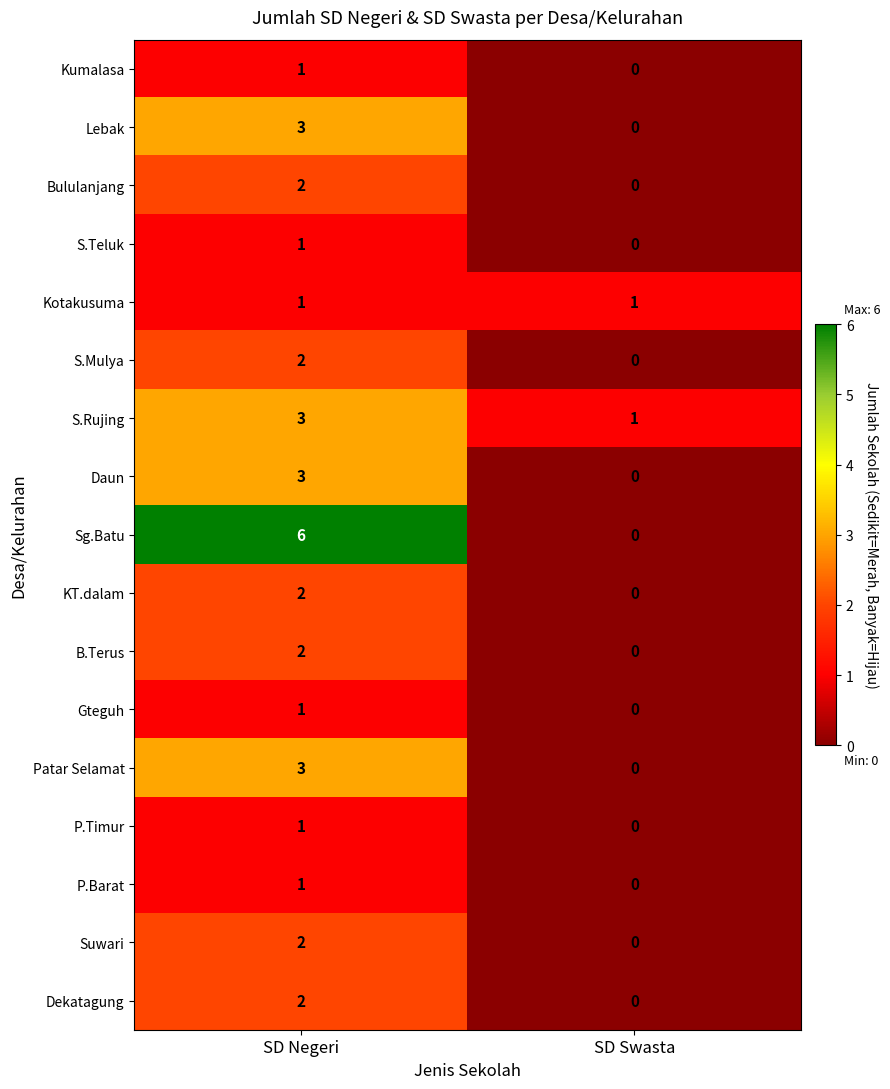

At which label is P.Timur closest to 0?

SD Swasta